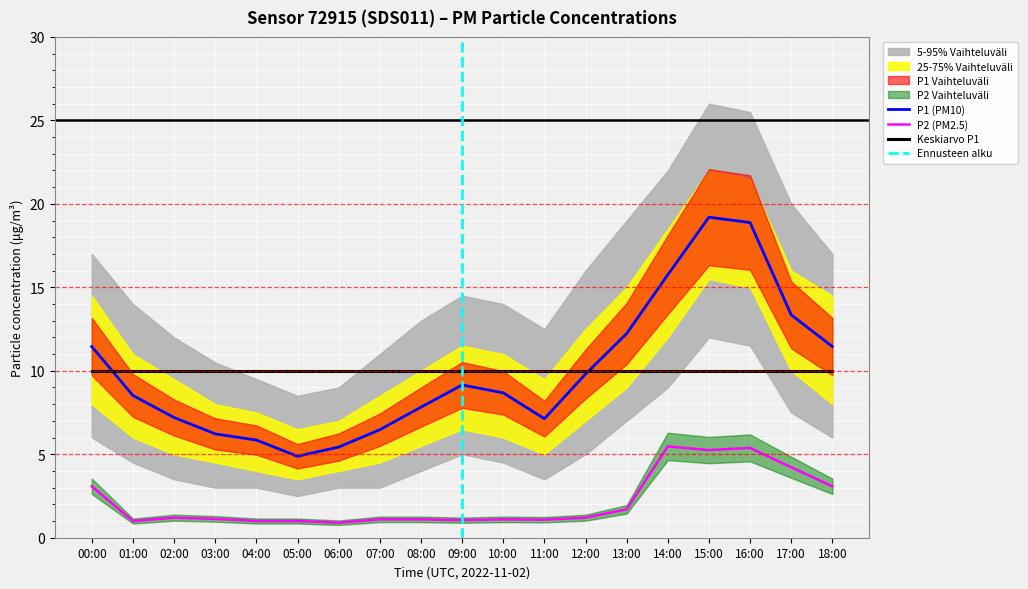

Reading left to right, list all the values displayed in this chart.

P1: 00:00=11.4	01:00=8.5	02:00=7.2	03:00=6.2	04:00=5.8	05:00=4.9	06:00=5.4	07:00=6.5	08:00=7.8	09:00=9.2	10:00=8.7	11:00=7.1	12:00=9.8	13:00=12.2	14:00=15.8	15:00=19.2	16:00=18.9	17:00=13.3	18:00=11.4
P2: 00:00=3.1	01:00=1.0	02:00=1.2	03:00=1.1	04:00=1.0	05:00=1.0	06:00=0.9	07:00=1.1	08:00=1.1	09:00=1.1	10:00=1.1	11:00=1.1	12:00=1.2	13:00=1.7	14:00=5.5	15:00=5.2	16:00=5.4	17:00=4.2	18:00=3.1